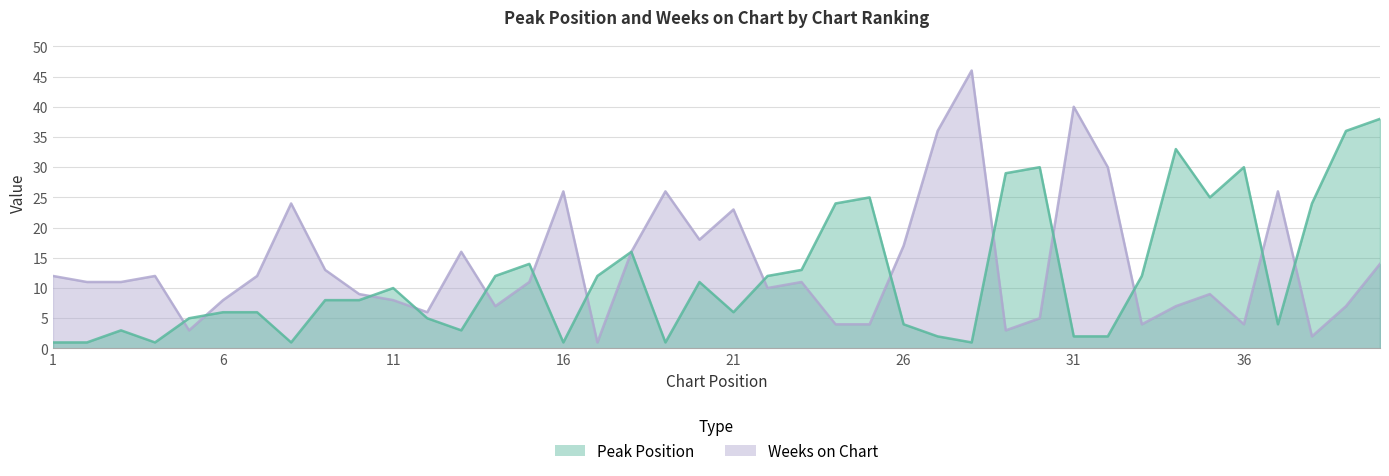

What is the difference between the second highest and minimum values in the Peak Position series?

35